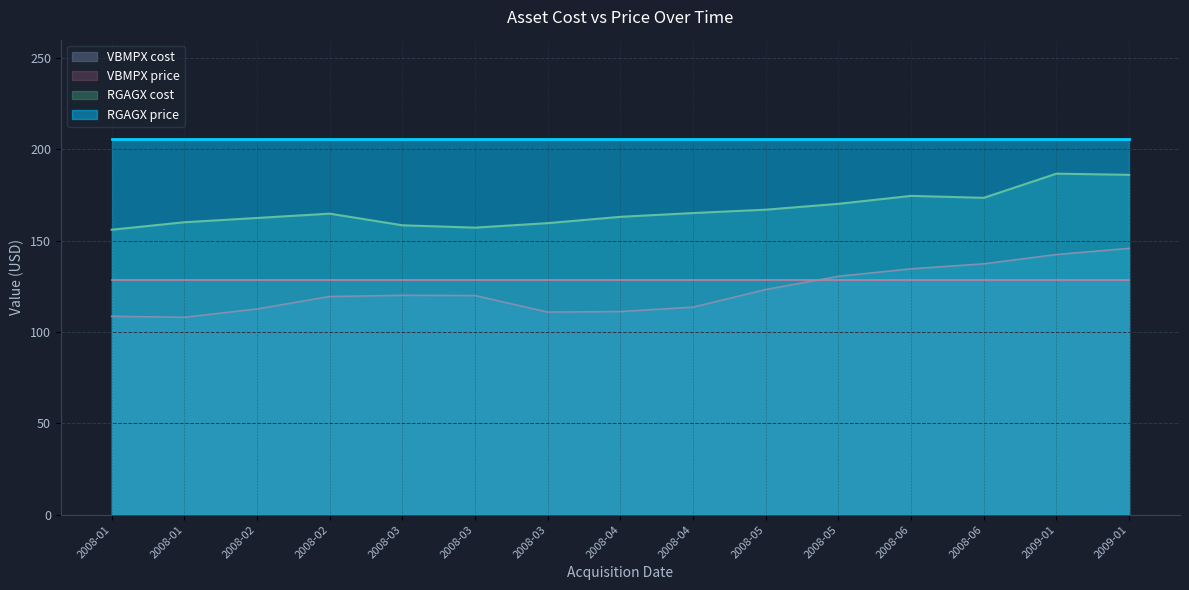

True or false: RGAGX cost and VBMPX cost intersect in this chart.

False